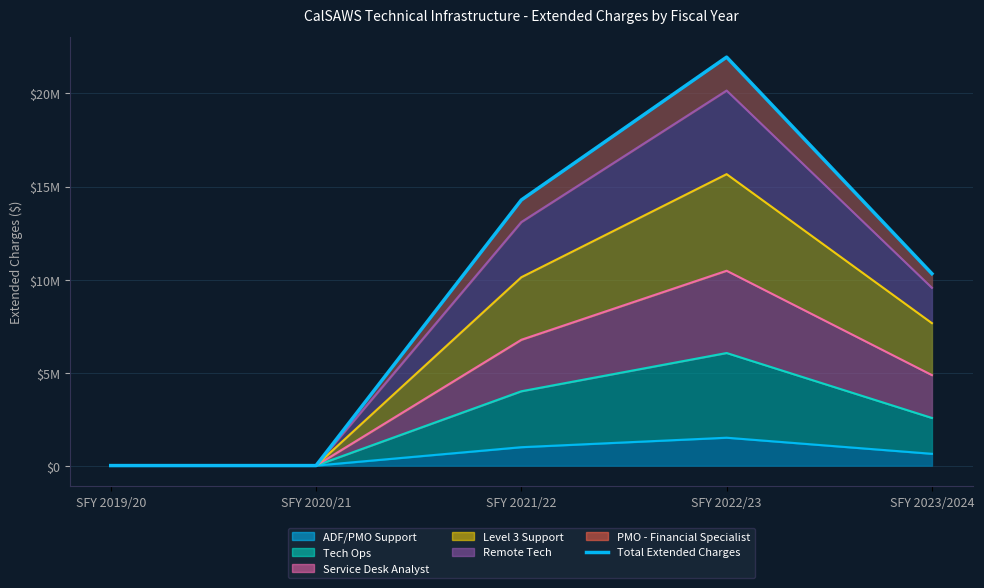

Reading left to right, what are all the values shown in this chart?

SFY 2019/20=0.0	SFY 2020/21=0.0	SFY 2021/22=14275961.6	SFY 2022/23=21955622.4	SFY 2023/2024=10315481.6